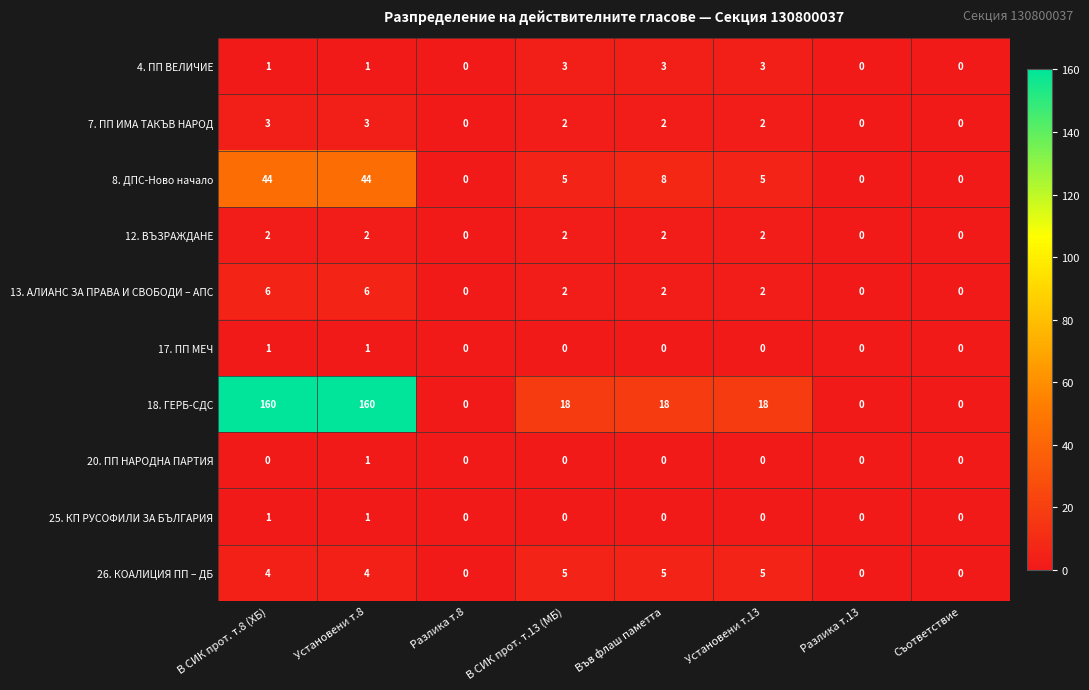

Which series has the largest total across all categories?

18. ГЕРБ-СДС